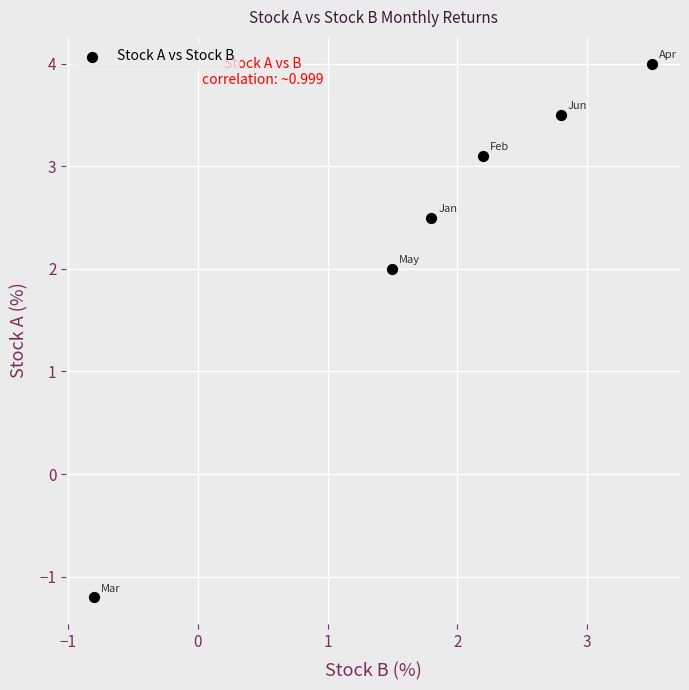

What Y value in the scatter plot is closest to 1?

2.0